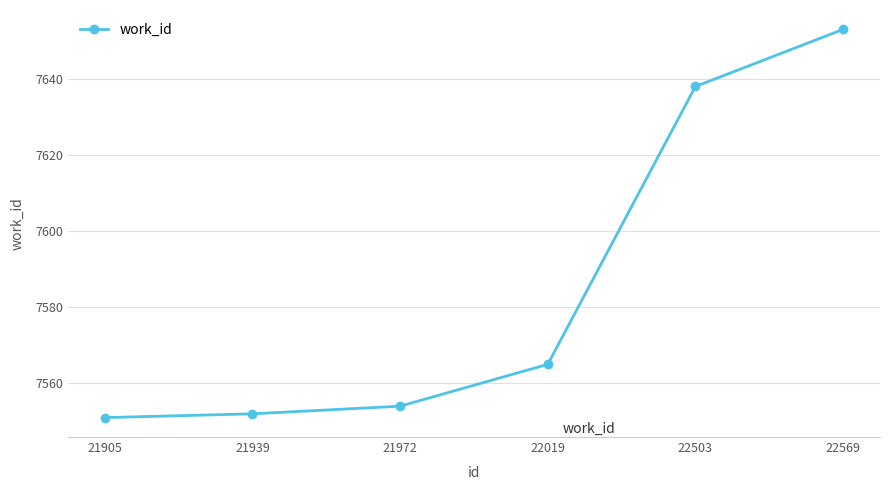

At which label is the value closest to 7602?

22503